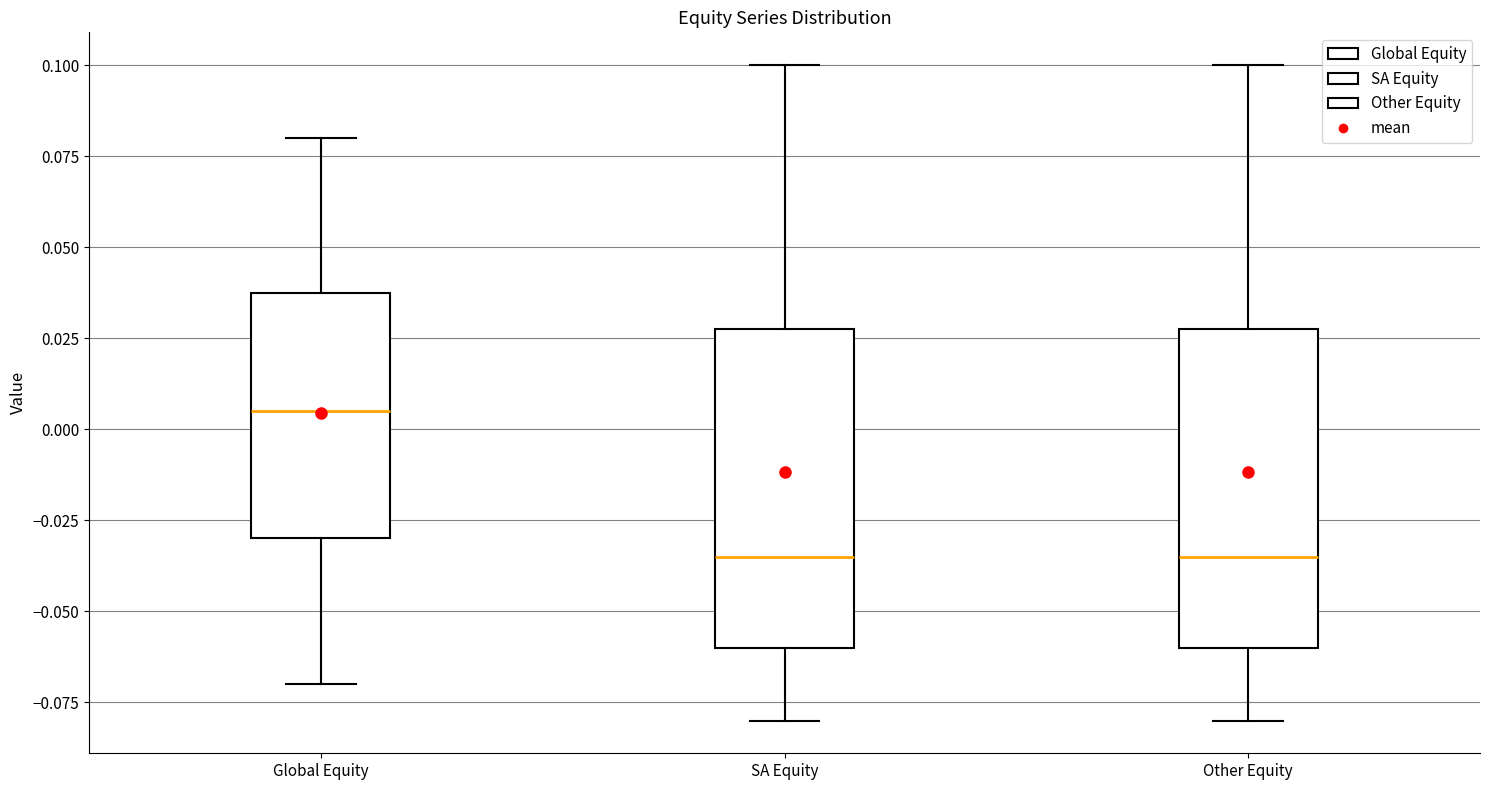

Where does the upper whisker of the box for Other Equity end on the y-axis? The values are not printed on the chart, so give them approximately, as read against the axis.

0.100